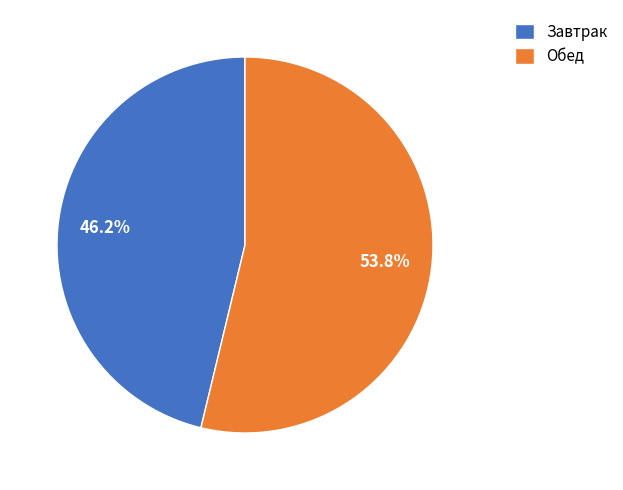

What portion of the pie excludes Обед?

46.2%